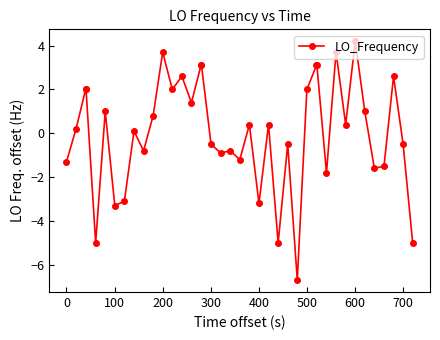

What is the value of the 8th point from the left?

-3.1